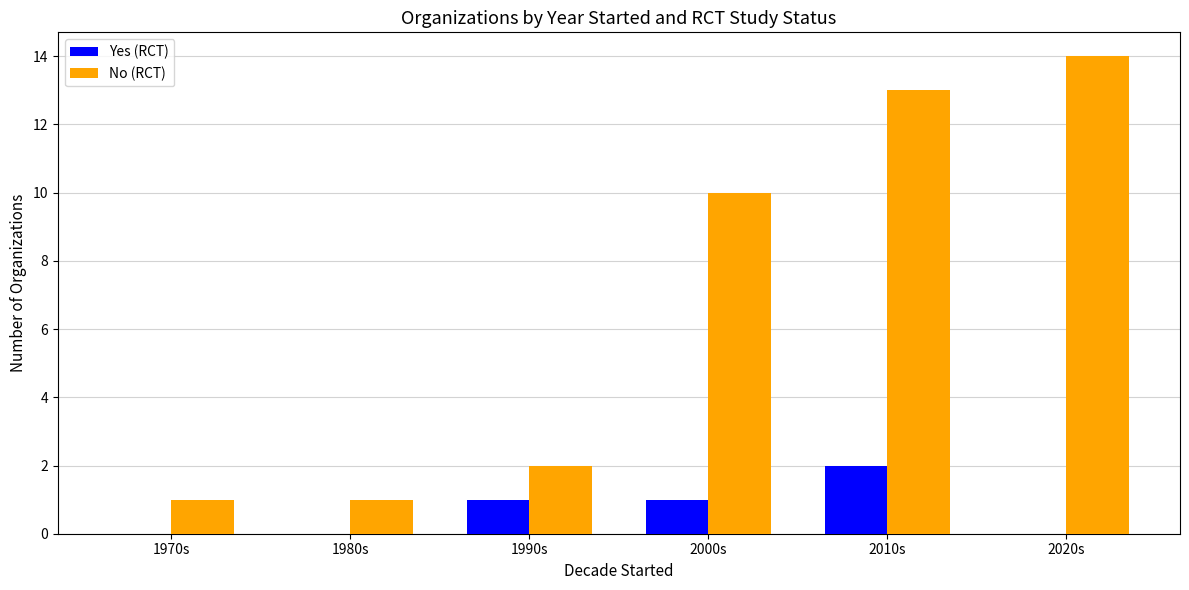

The value of No (RCT) at 1980s is 0. True or false?

False